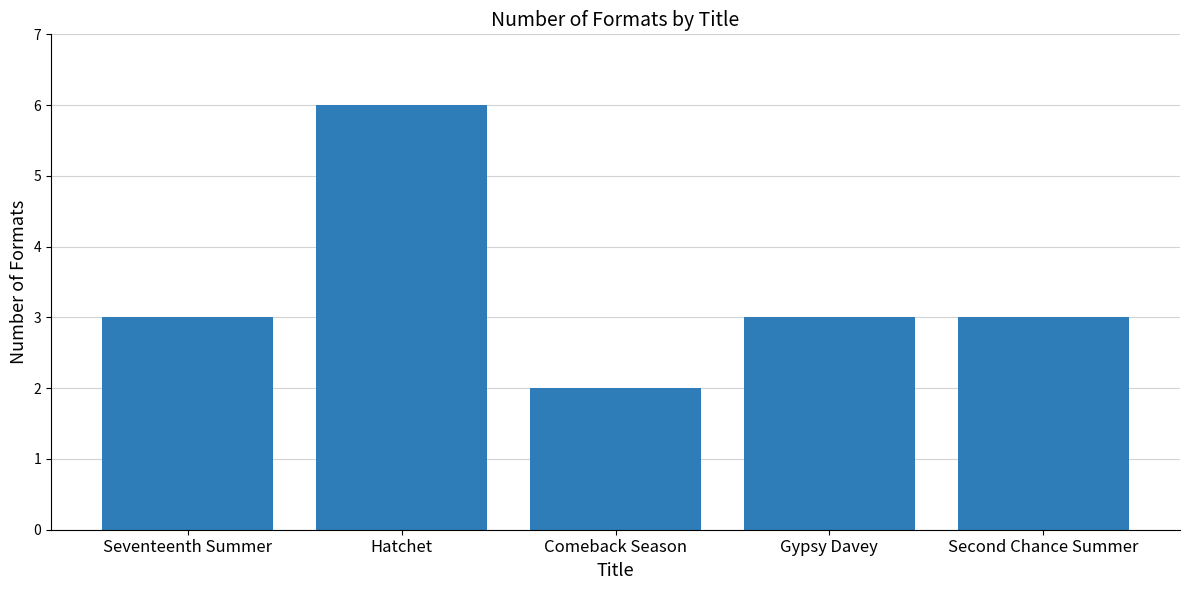

How many data points does each series have?

5